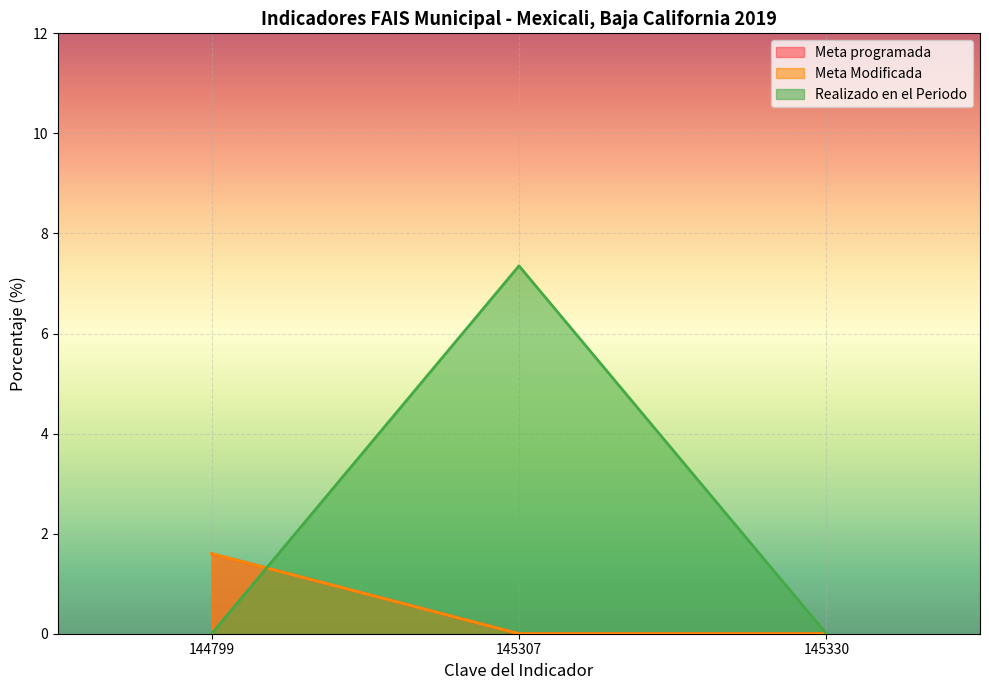

Which series has the largest range (max minus min)?

Realizado en el Periodo